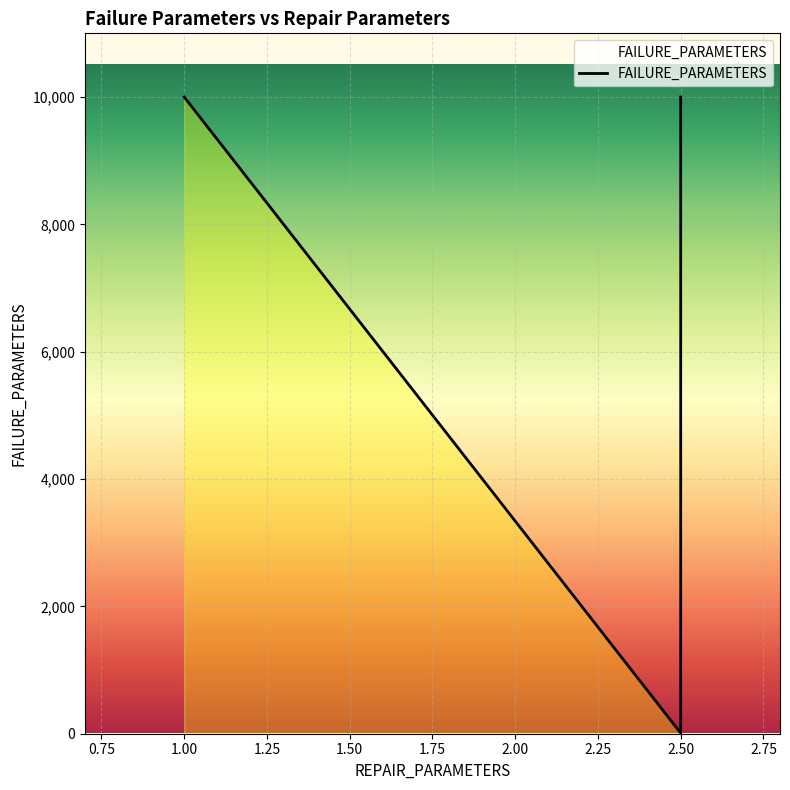

How many lines are shown in the chart?

1